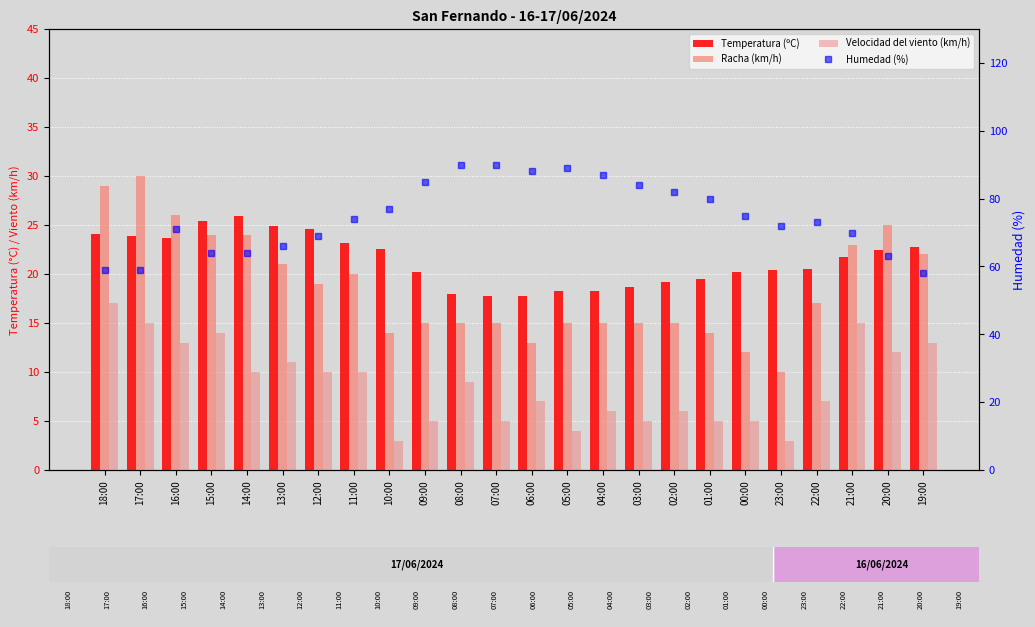

What is the maximum value shown in the chart?

90.0